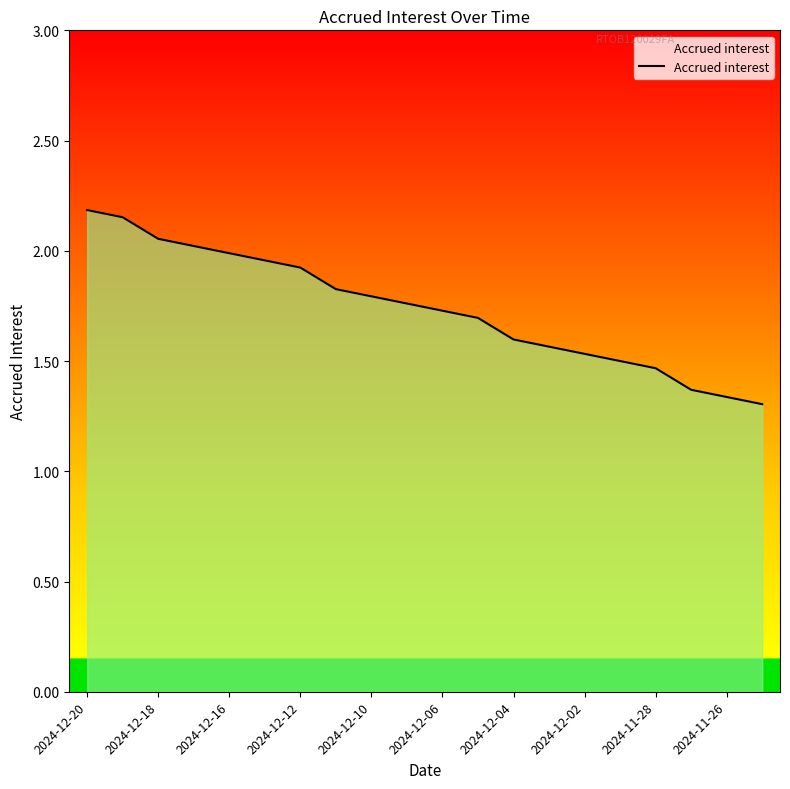

What is the difference between the maximum and minimum values?

0.9